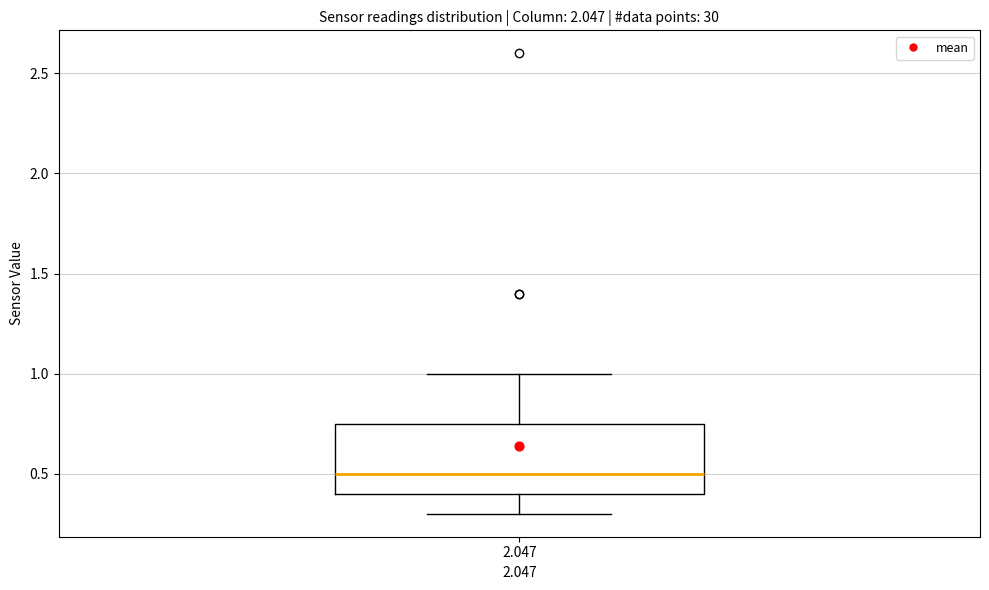

Read this box plot against the y-axis: the position of the median line, the range covered by the box, and the ends of both whiskers. The values are not printed on the chart, so give them approximately, as read against the axis.

median 0.50, box 0.40 to 0.75, whiskers 0.30 to 1.00